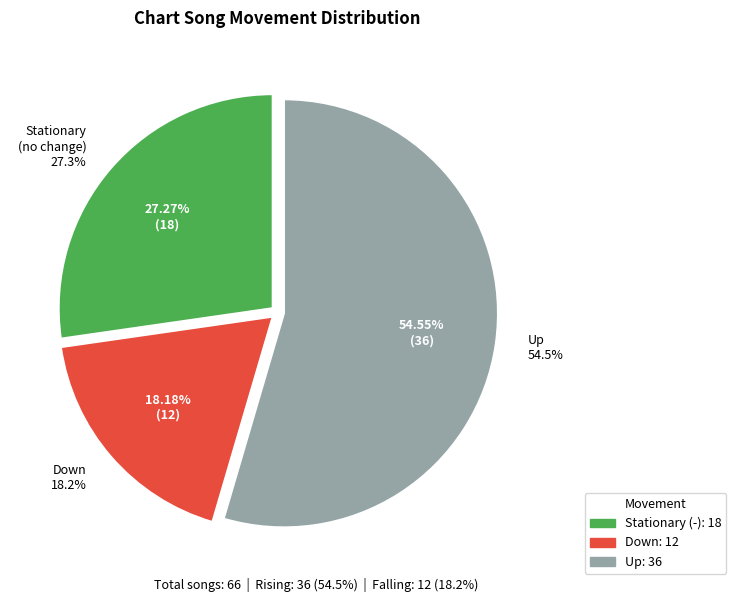

Rank the categories by value from highest to lowest.

up, -, down